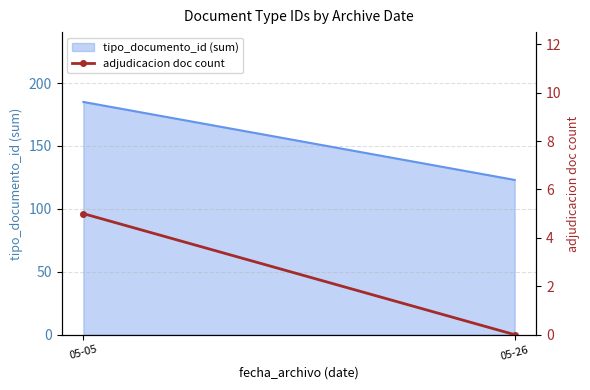

Rank the categories by value from lowest to highest.

05-26, 05-05